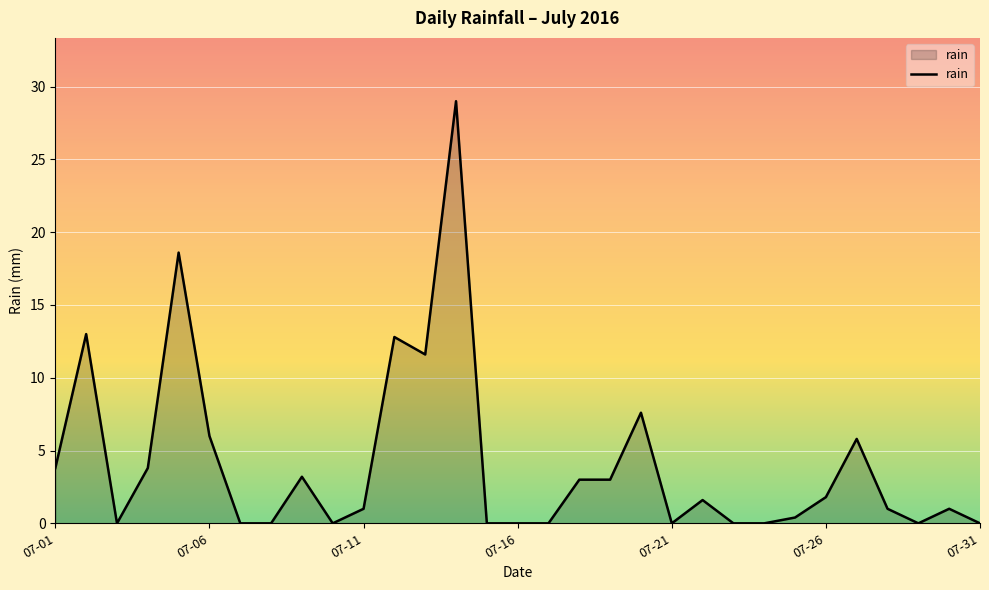

What is the greatest value displayed?

29.0